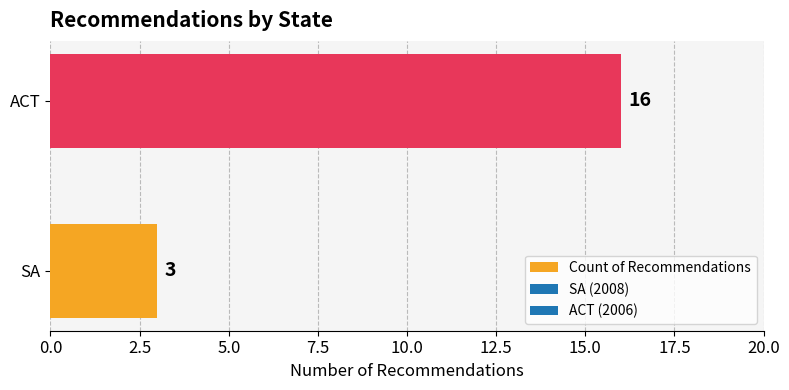

What is the average value?

10